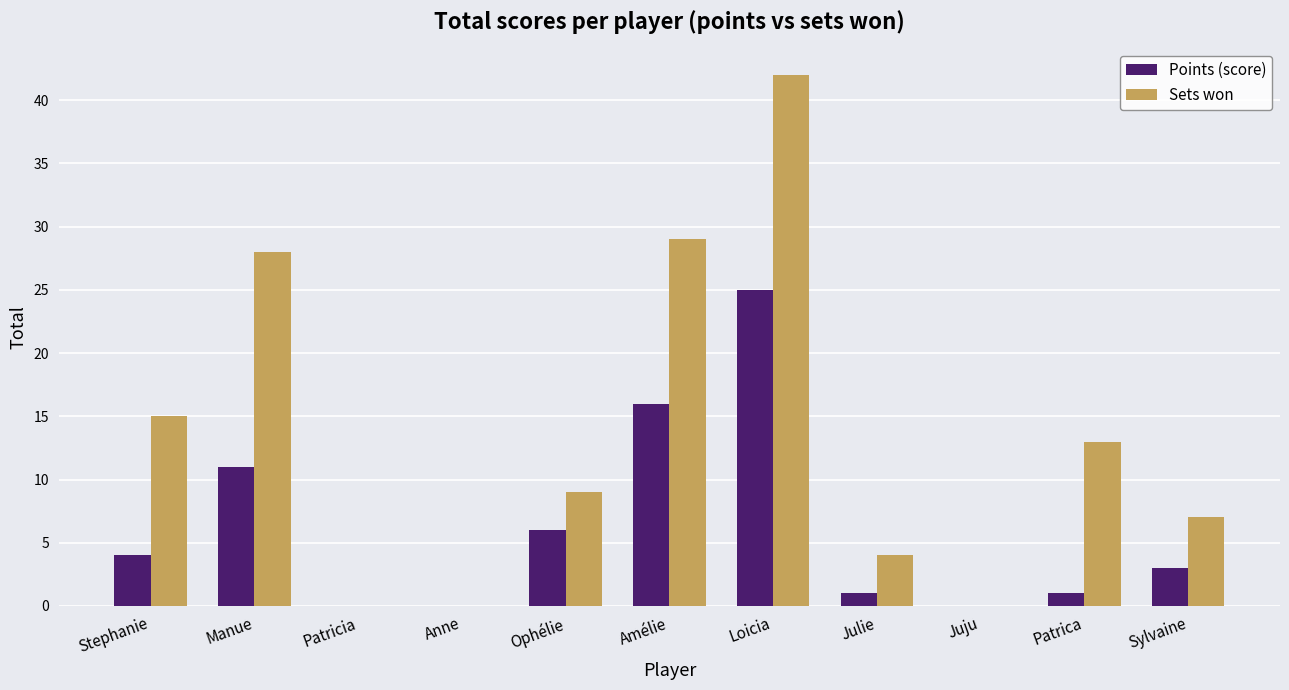

What is the maximum value for Points (score)?

25